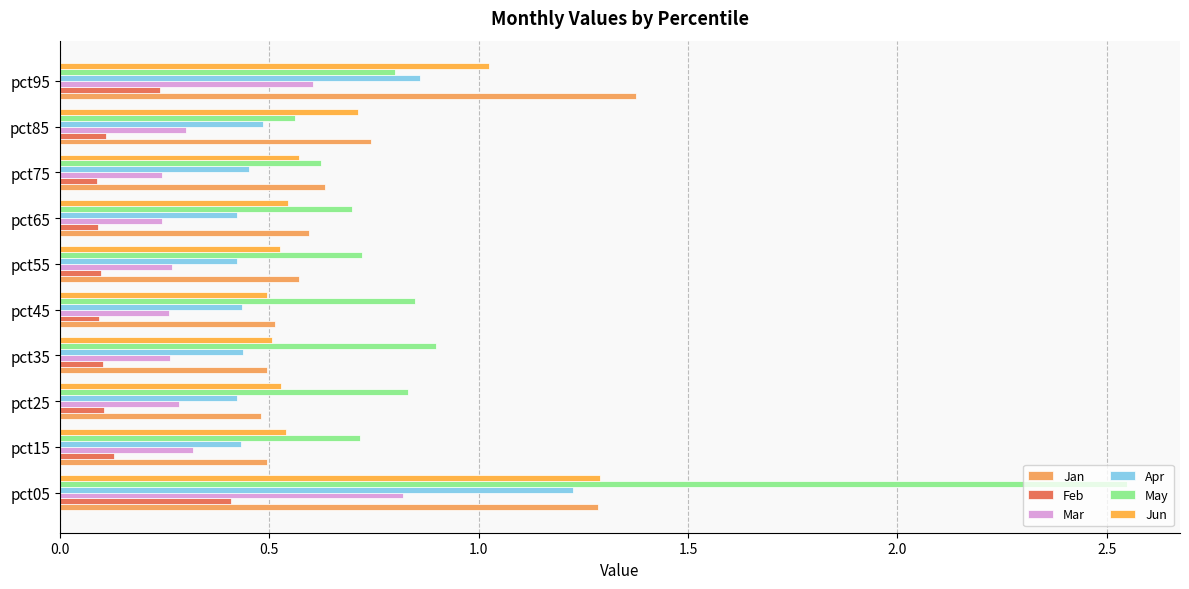

How many data points does each series have?

10